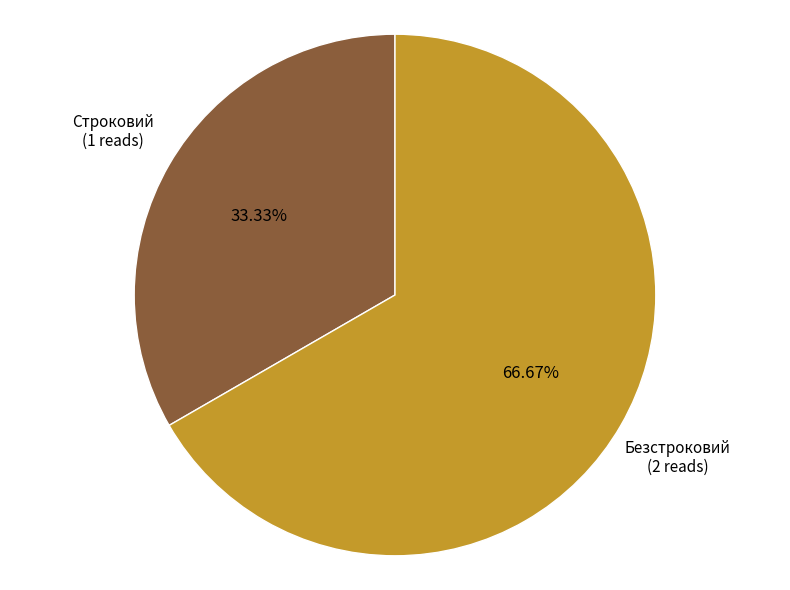

Approximately how many times larger is the value at Строковий compared to Безстроковий?

0.5